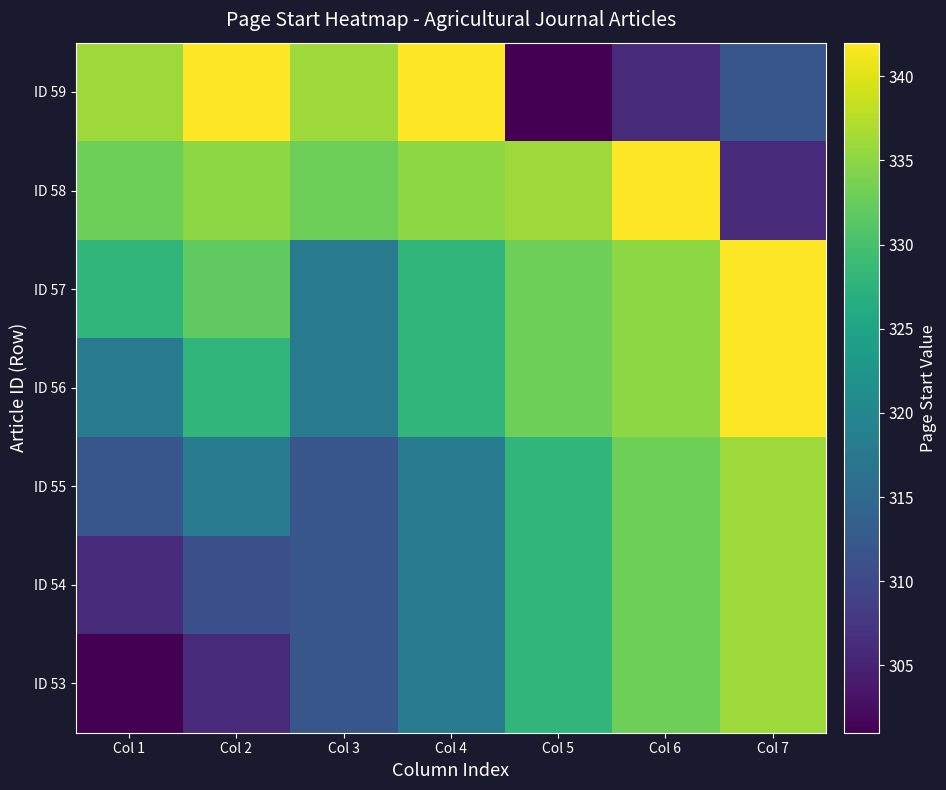

What is the smallest value displayed?

301